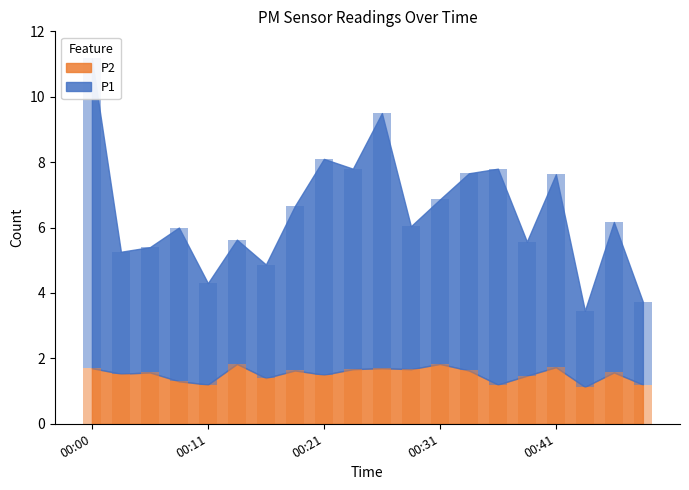

Rank the categories by P1 value from lowest to highest.

00:43, 00:48, 00:11, 00:16, 00:03, 00:13, 00:06, 00:38, 00:28, 00:45, 00:08, 00:18, 00:31, 00:41, 00:33, 00:23, 00:21, 00:36, 00:26, 00:00